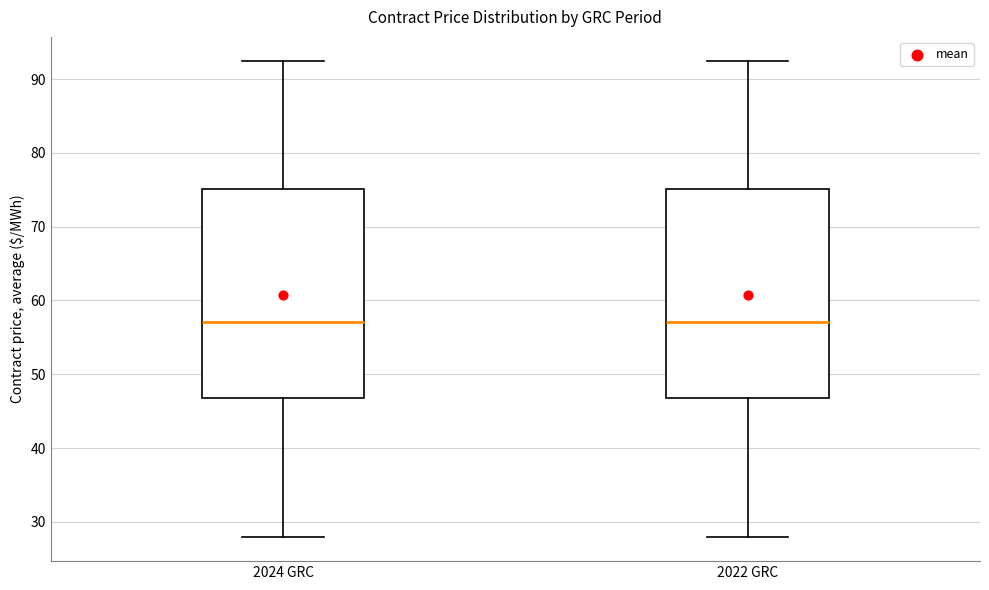

Reading left to right, read every box against the y-axis: the position of its median line, the range the box covers, and the ends of its whiskers. The values are not printed on the chart, so give them approximately, as read against the axis.

2024 GRC: median 57, box 47 to 75, whiskers 28 to 93
2022 GRC: median 57, box 47 to 75, whiskers 28 to 93